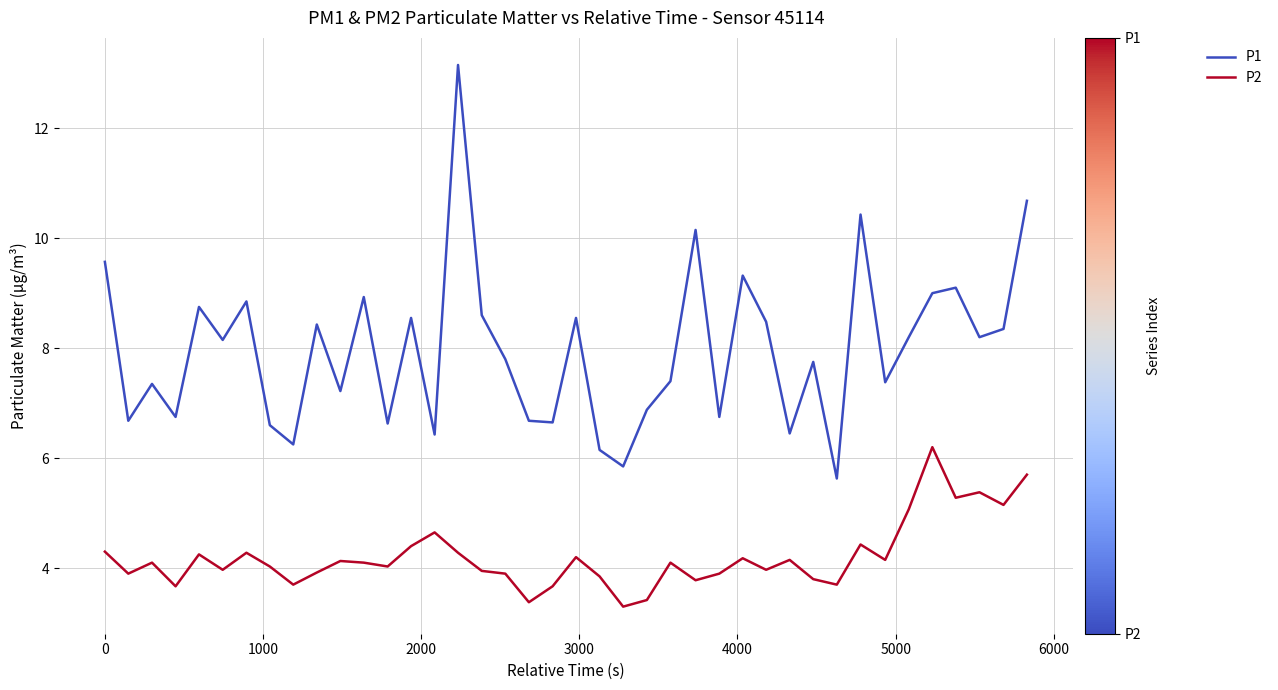

Does the chart display data point markers on the line(s)?

No